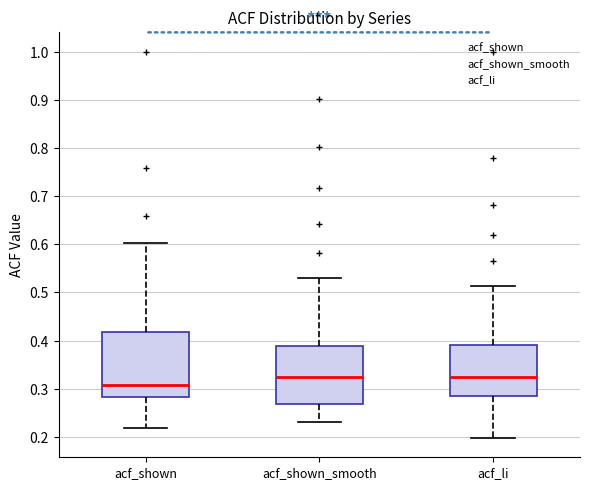

Where is the upper edge of the box for acf_li on the y-axis? The values are not printed on the chart, so give them approximately, as read against the axis.

0.39